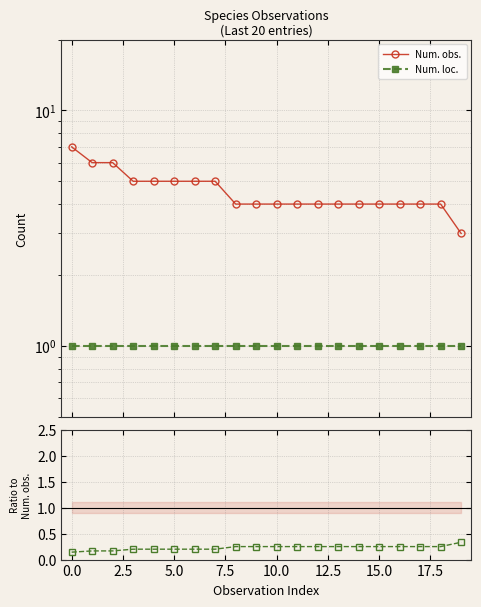

True or false: Num. loc. and Num. loc. / Num. obs. cross at least once.

False